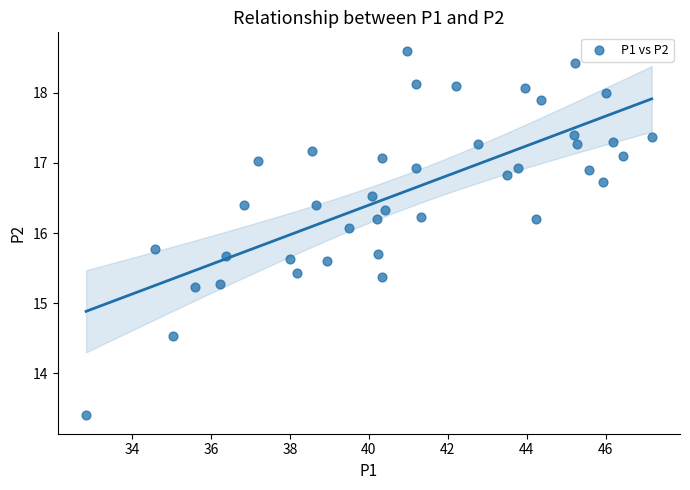

What Y value in the scatter plot is closest to 16?

16.1